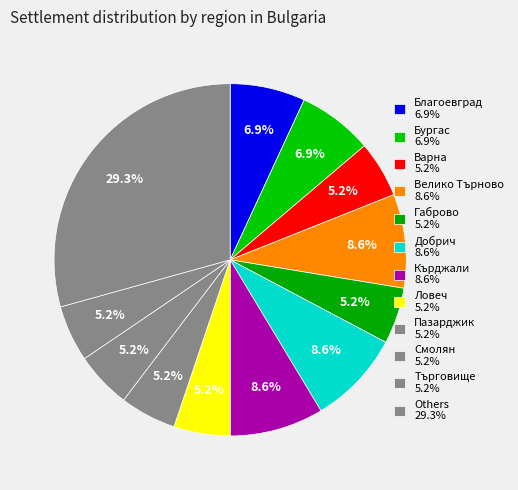

How many slices are in this pie chart?

12